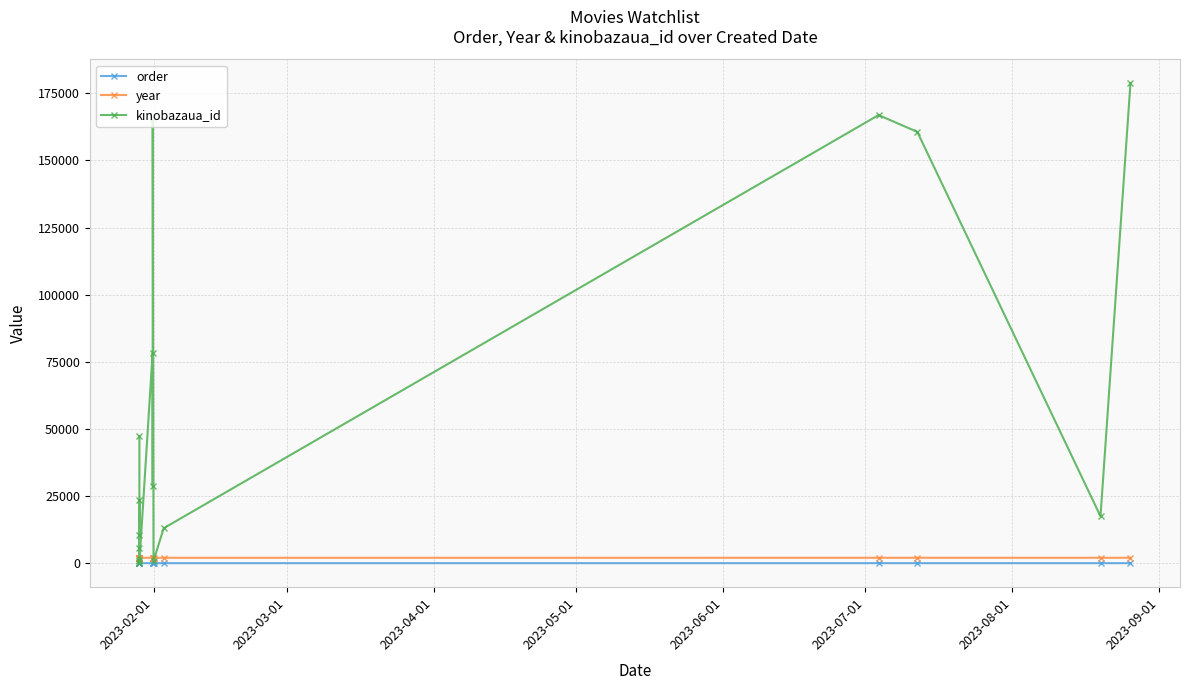

The value of order at 2023-07-01 is 6. True or false?

True